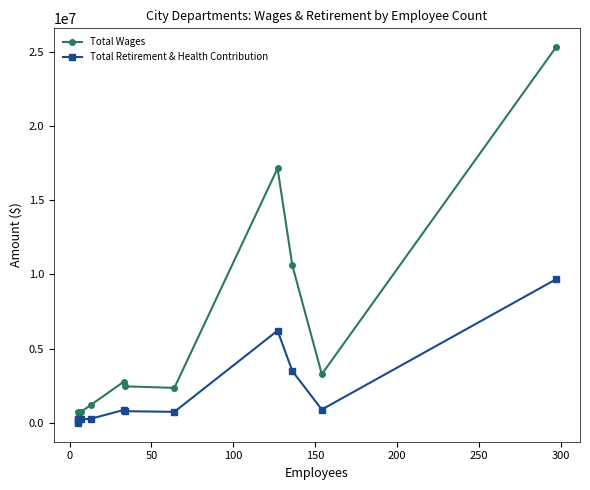

How many data points in Total Retirement & Health Contribution are less than 791564?

6